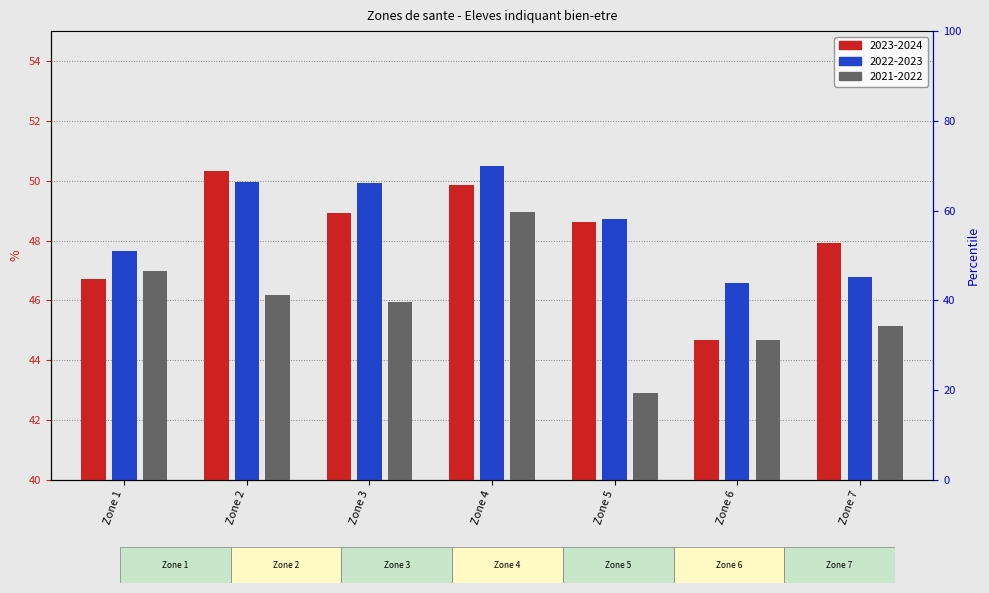

Which series has the largest range (max minus min)?

2021-2022